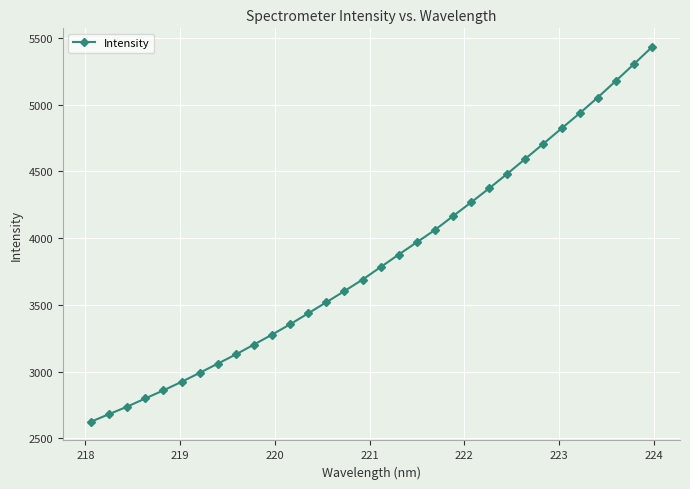

What is the maximum value shown in the chart?

5431.6